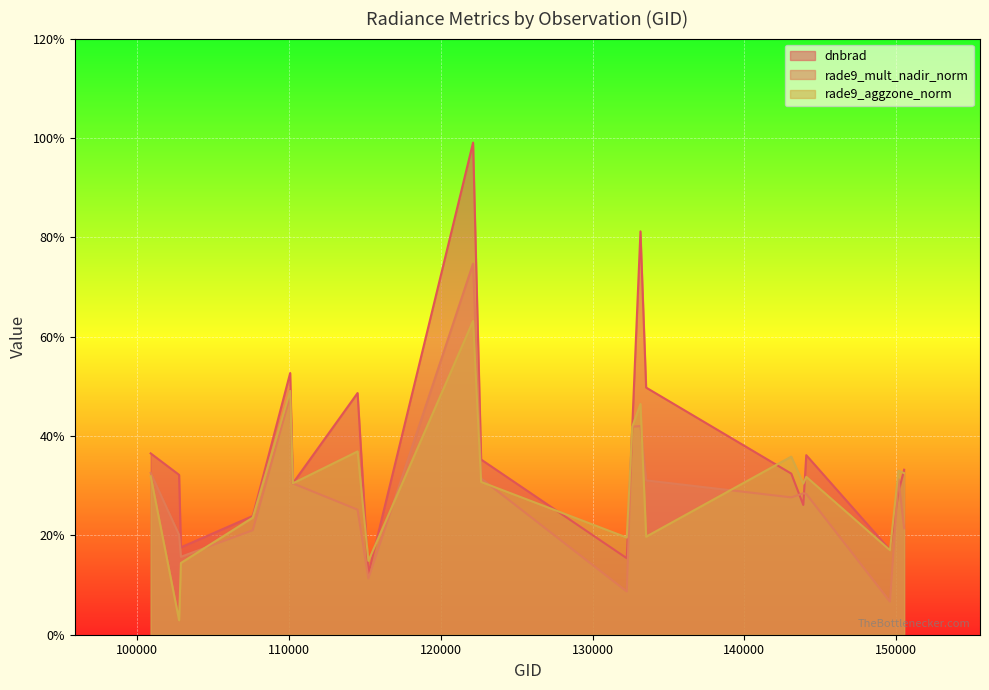

Where is rade9_aggzone_norm nearest to the value 0?

102759